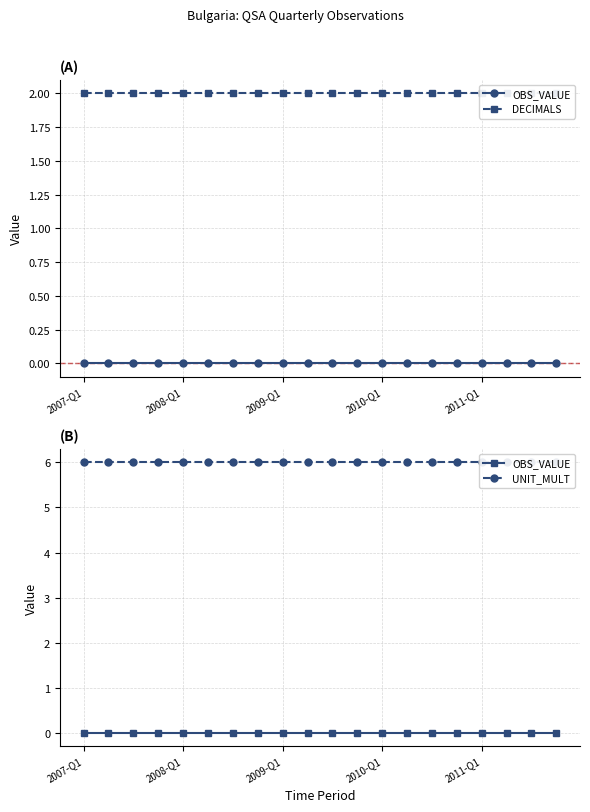

The value of UNIT_MULT at 10 is 6. True or false?

True